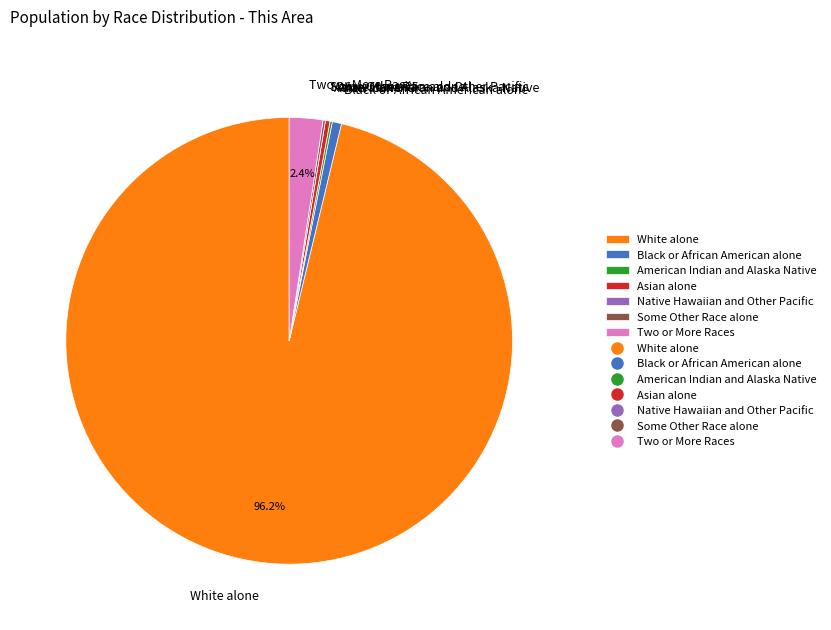

Which category has the biggest portion of the pie?

White alone